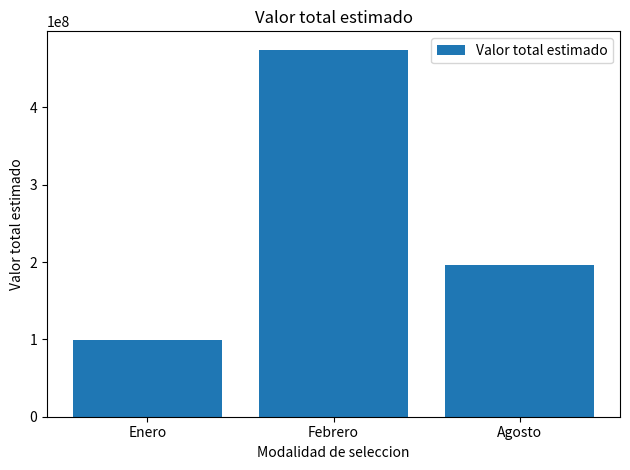

What is the minimum value shown in the chart?

99000000